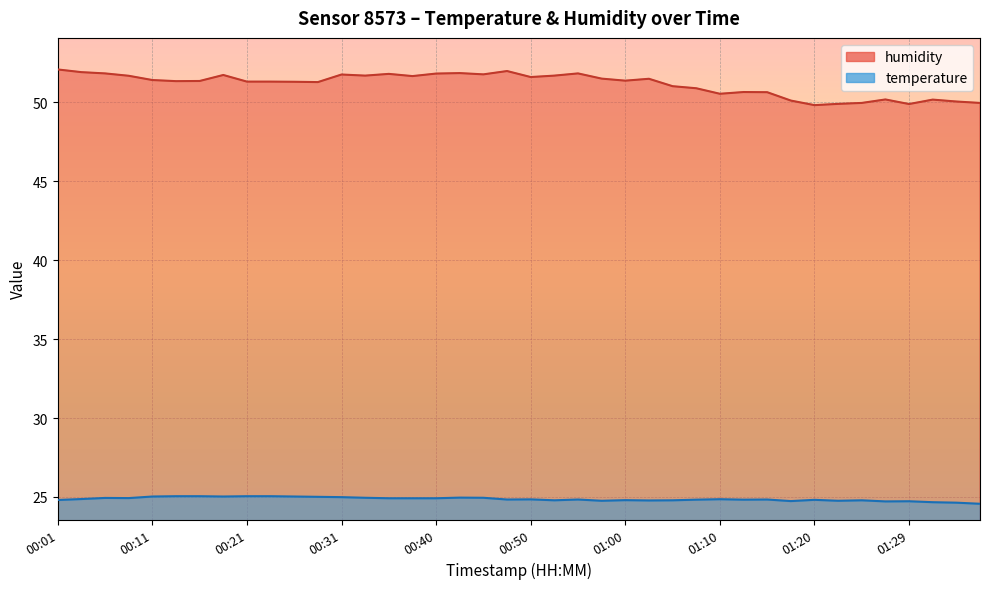

What is the average value of the temperature series?

24.9